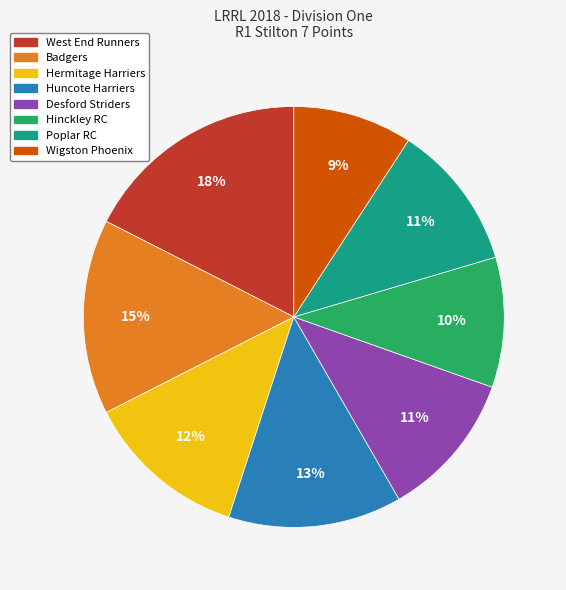

True or false: Wigston Phoenix accounts for 23% of the total.

False